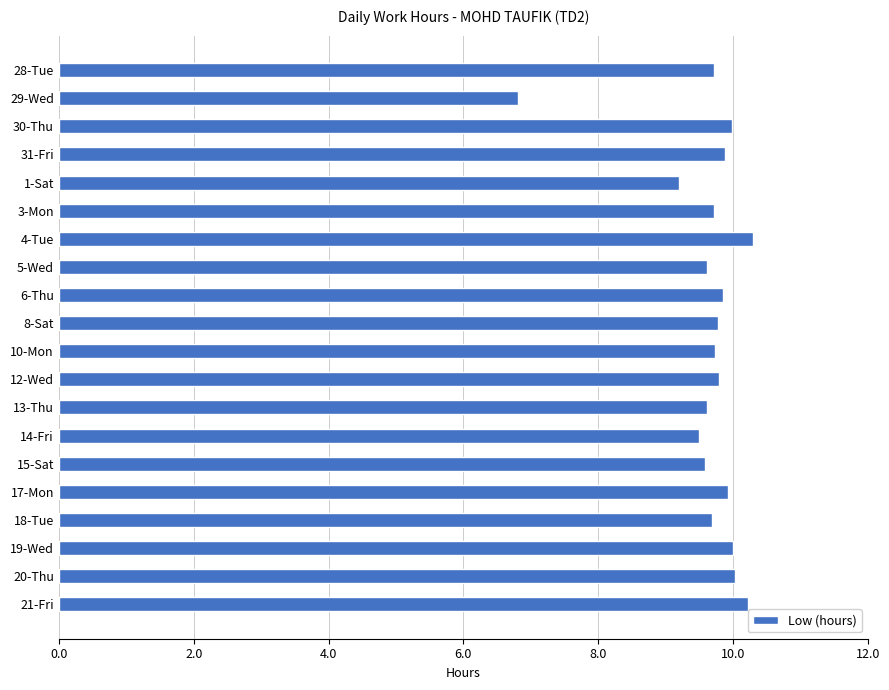

What is the maximum value shown in the chart?

10.3